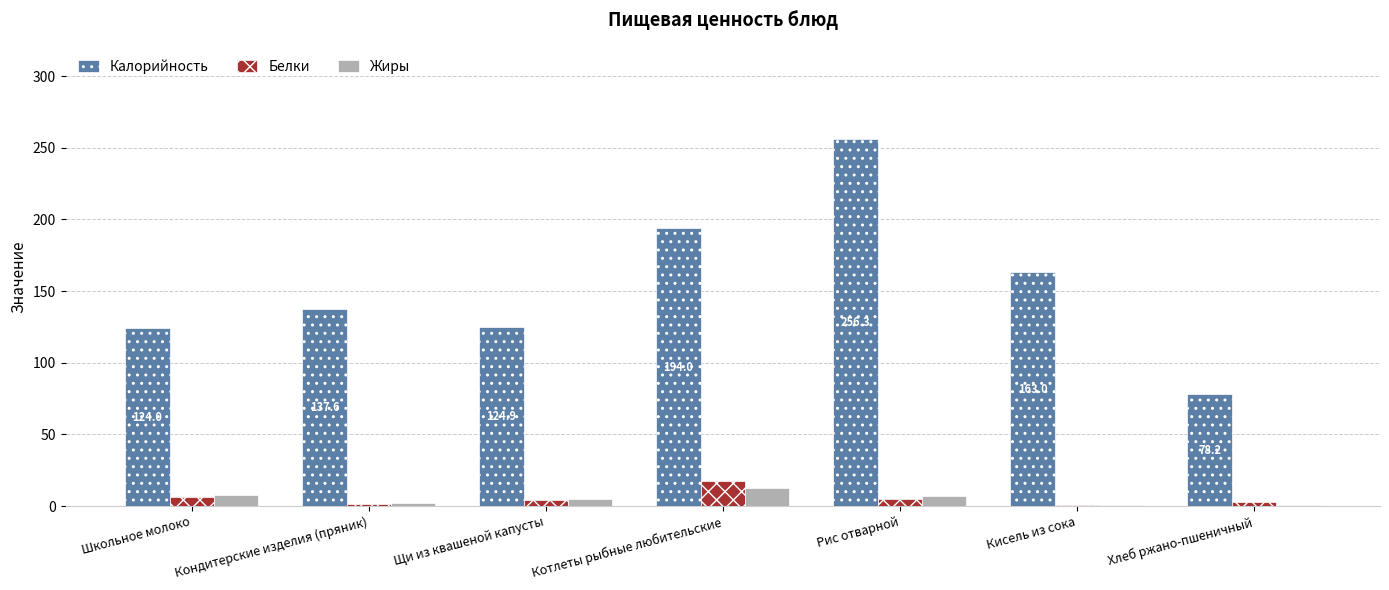

How many values in the Калорийность series exceed 137?

4